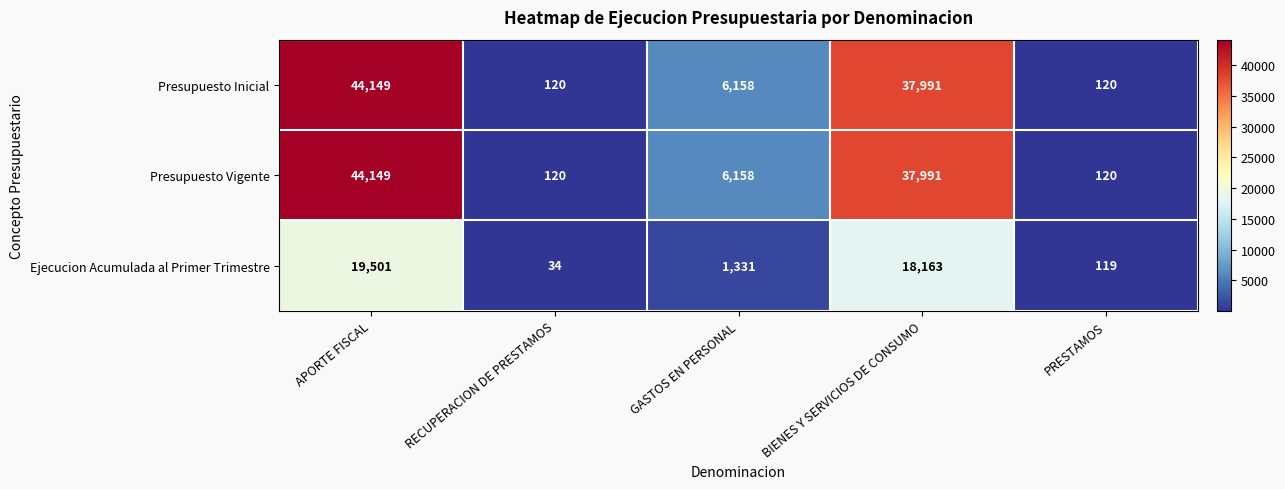

What is the maximum value shown in the chart?

44149